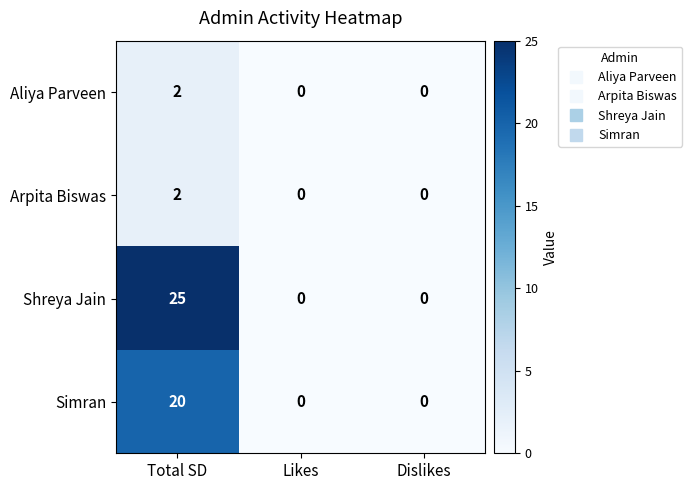

Which series has the largest range (max minus min)?

Shreya Jain